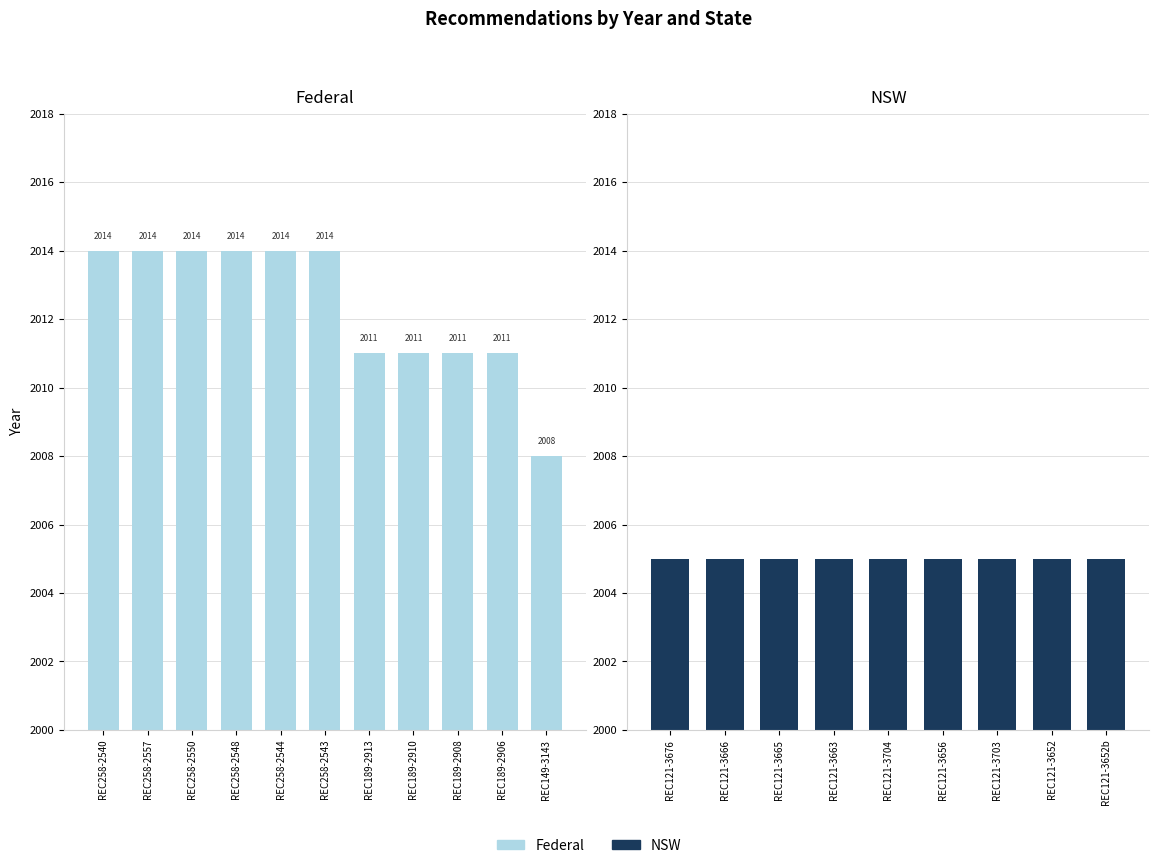

True or false: the data shows 2011 at REC189-2910.

True